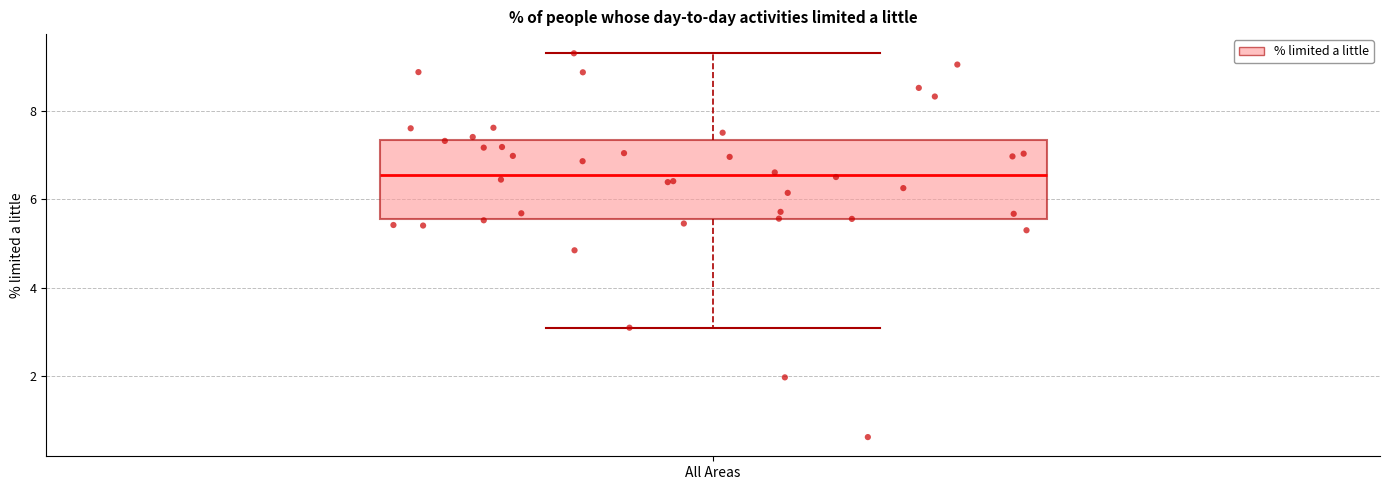

Read this box plot against the y-axis: the position of the median line, the range covered by the box, and the ends of both whiskers. The values are not printed on the chart, so give them approximately, as read against the axis.

median 6.6, box 5.6 to 7.4, whiskers 3.2 to 9.2